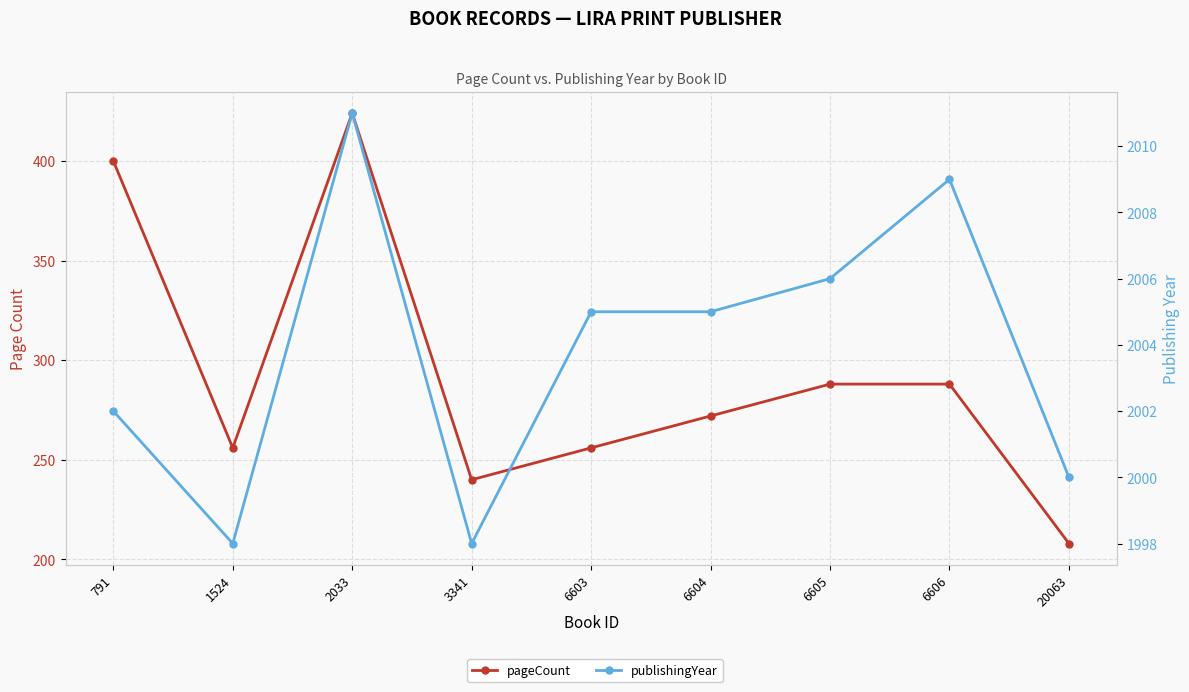

How many data points does each series have?

9